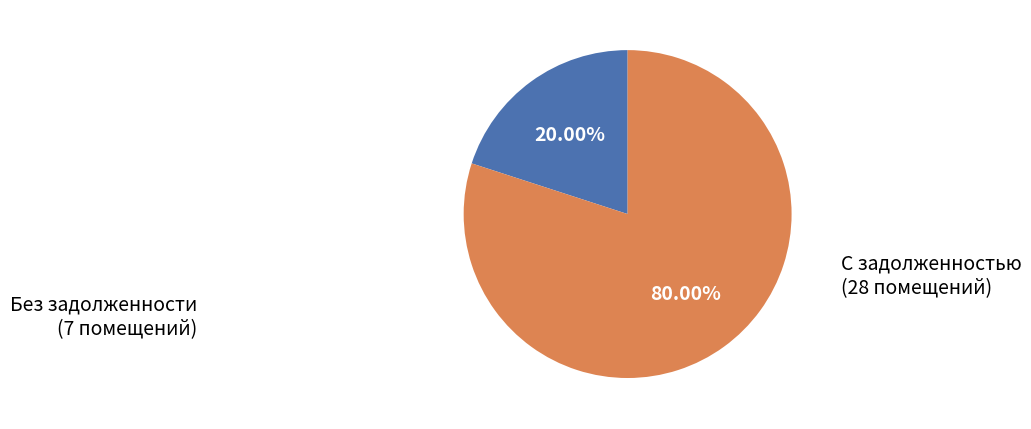

Rank the categories by value from highest to lowest.

С задолженностью (28 помещений), Без задолженности (7 помещений)